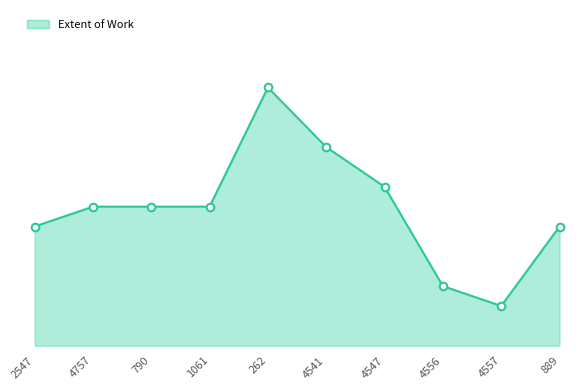

What is the change in value from 262 to 4556?

-40